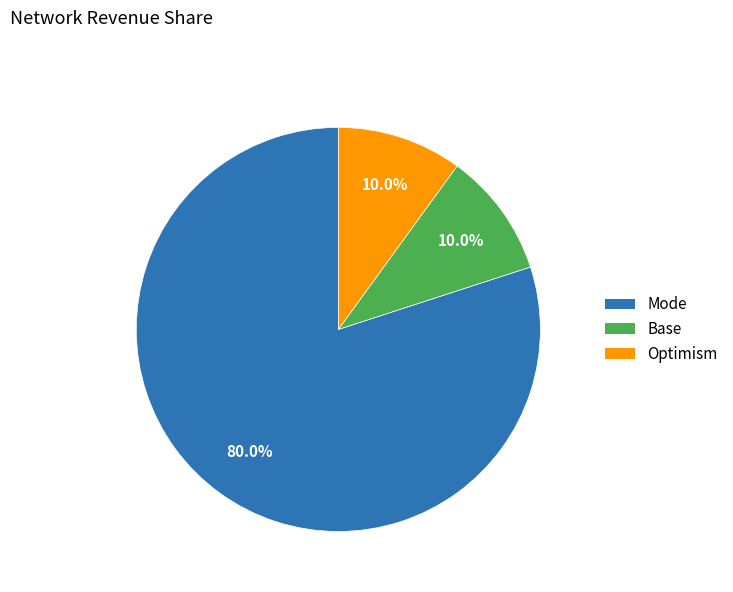

Does Base represent more than half of the total?

No